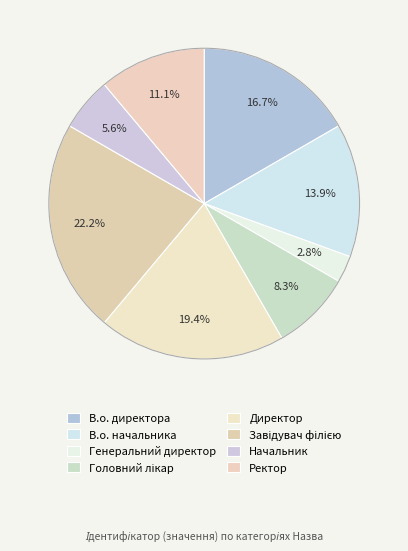

Count the number of slices in the pie.

8